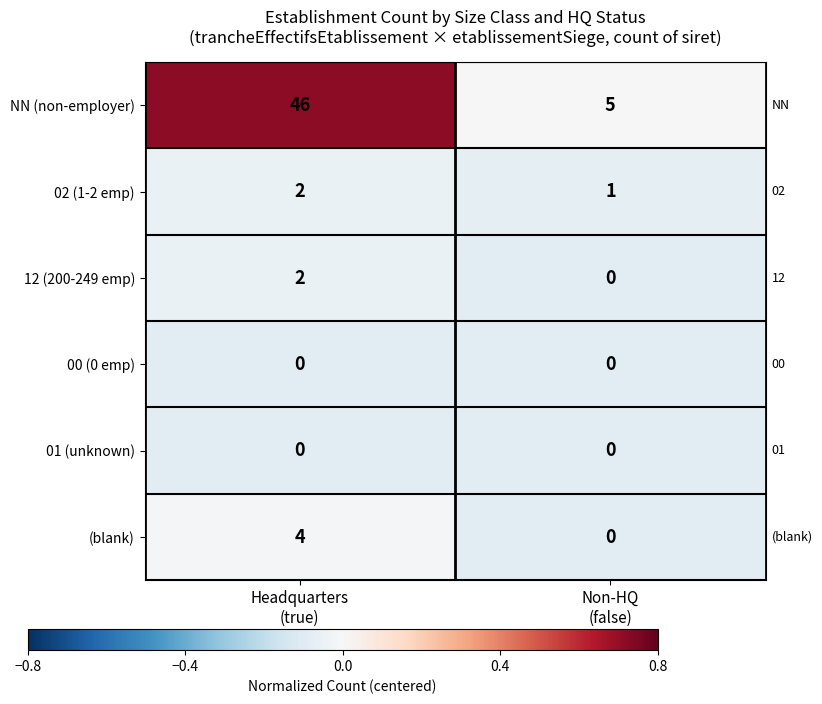

At how many categories does at least one series exceed 0?

2